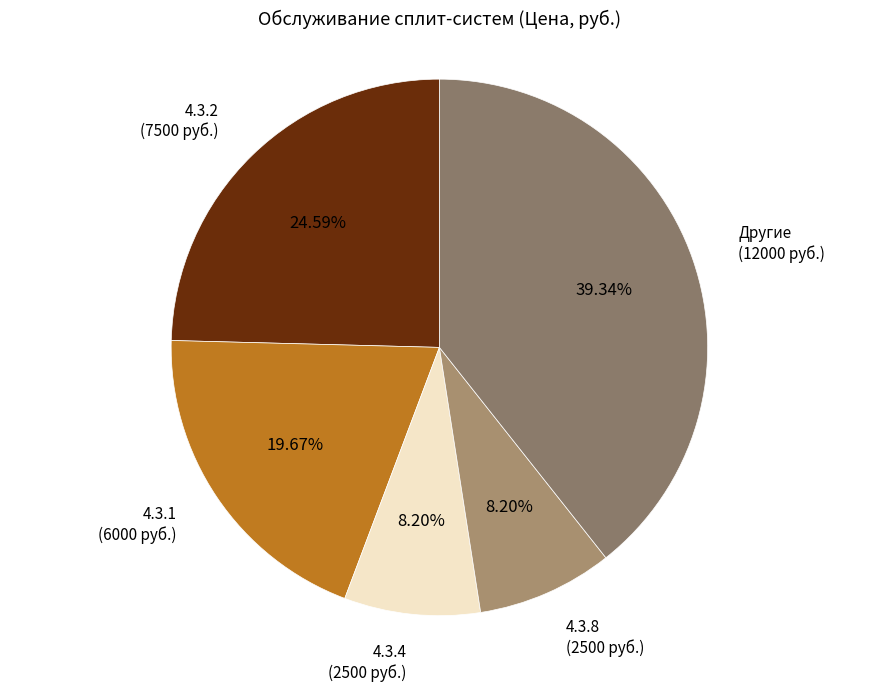

Which has a higher value, Другие or 4.3.8?

Другие